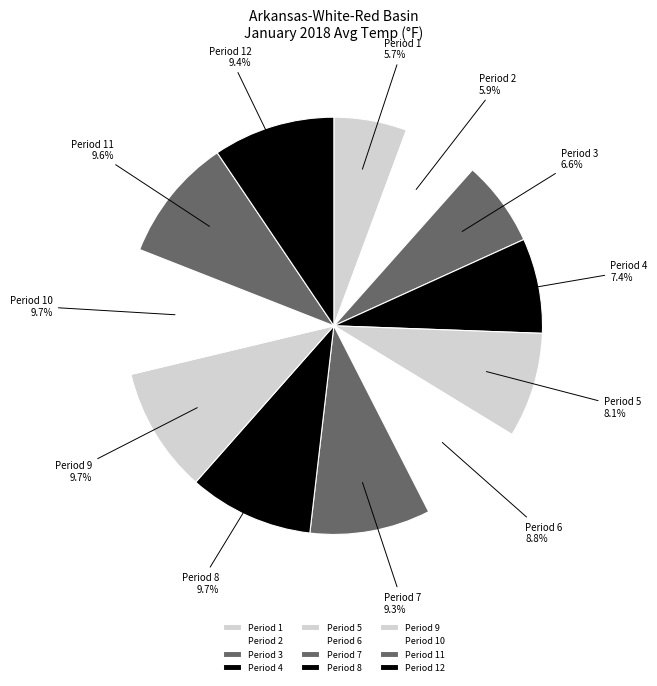

To the nearest percent, what portion does Period 3 represent?

7%